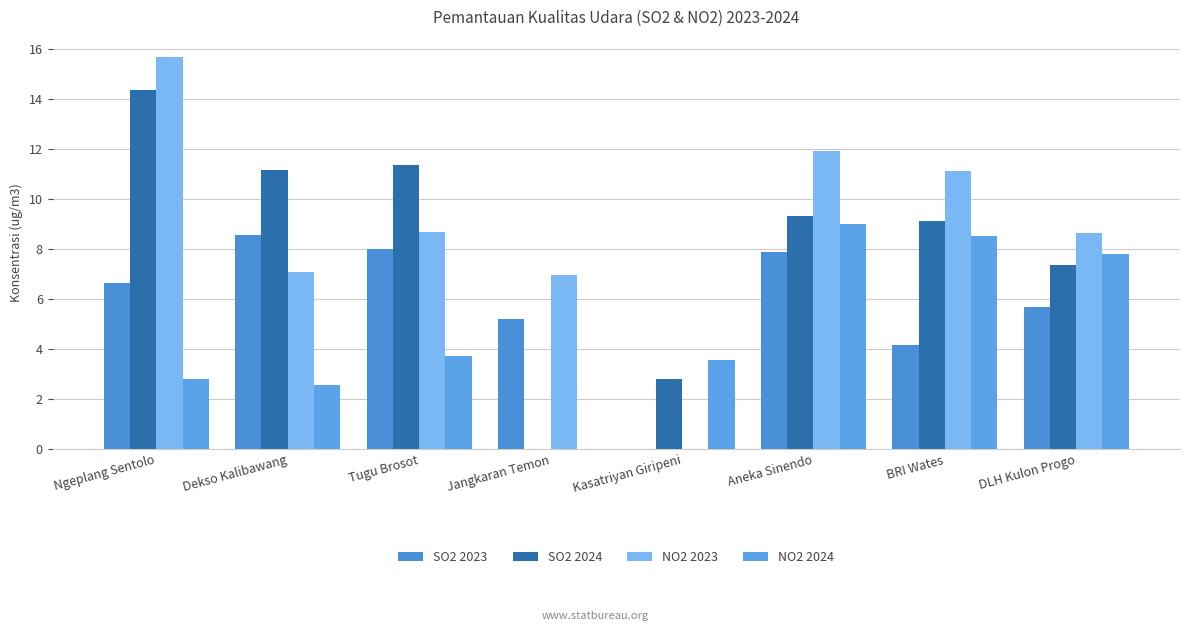

Which series has the widest spread of values?

NO2 2023